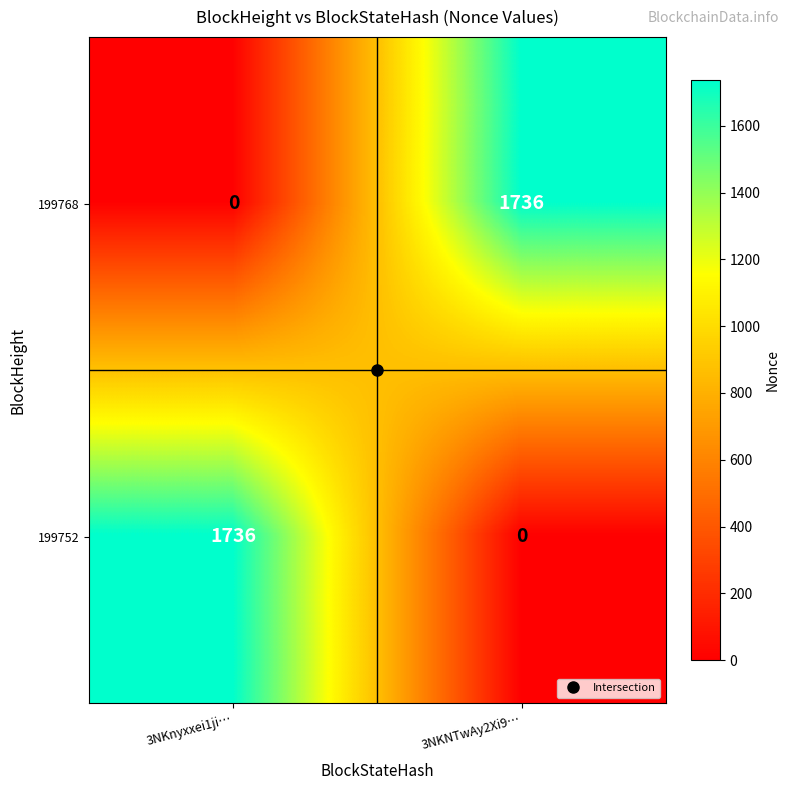

What value does the 199752 series have at 3NKnyxxei1ji…, to the nearest 10?

1740